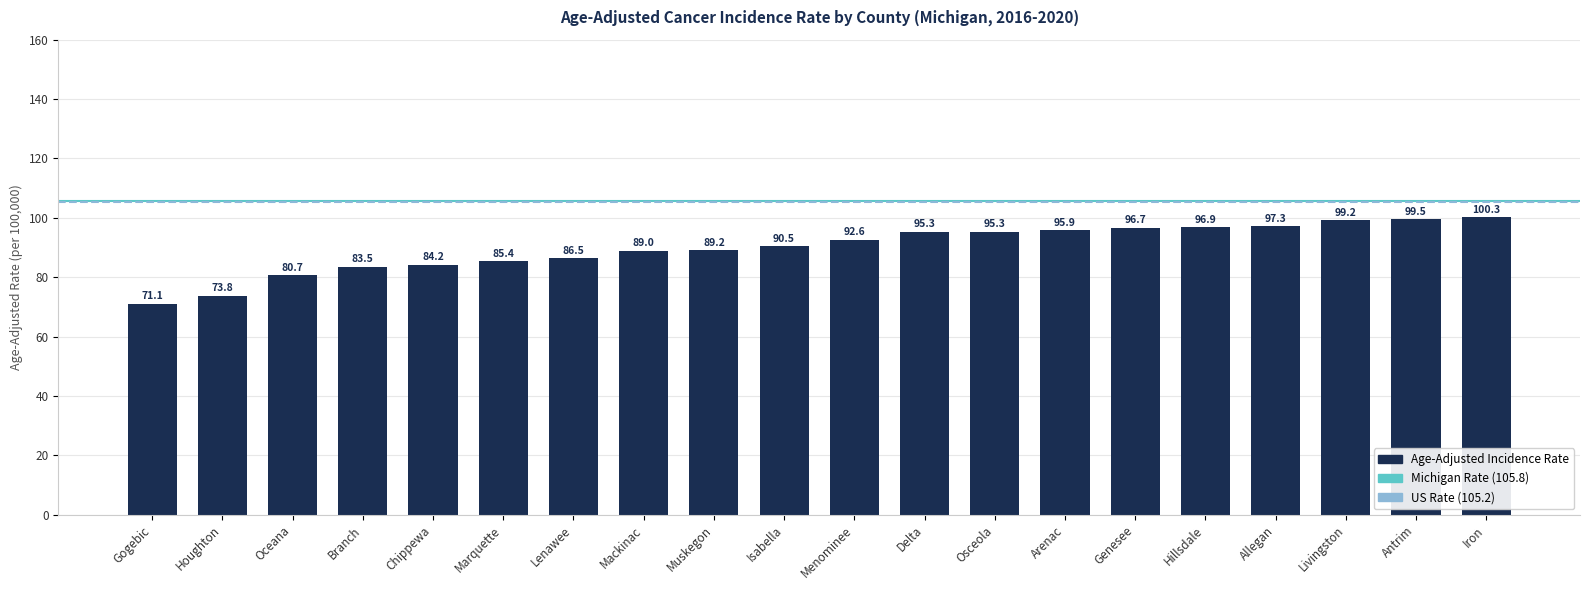

Between Oceana and Gogebic, which is larger?

Oceana